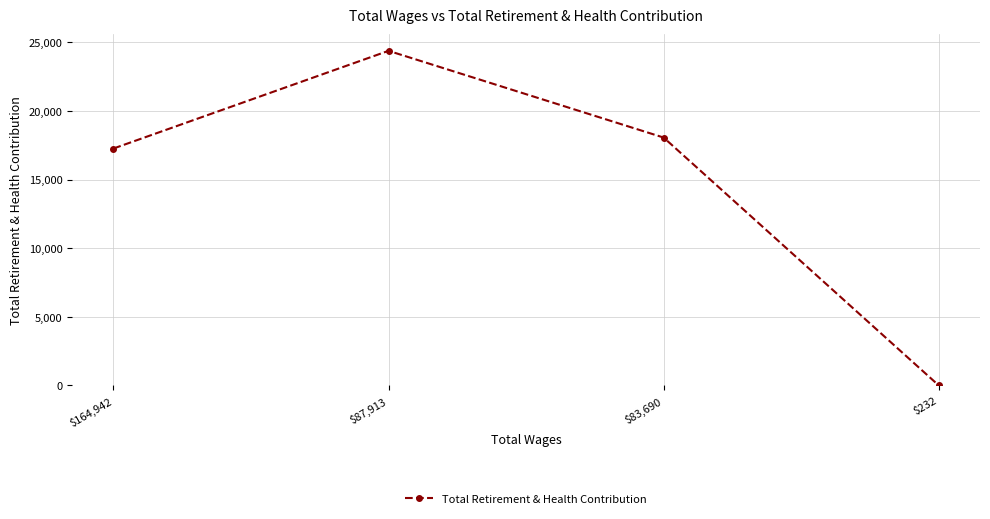

What position from the left is $87,913?

2